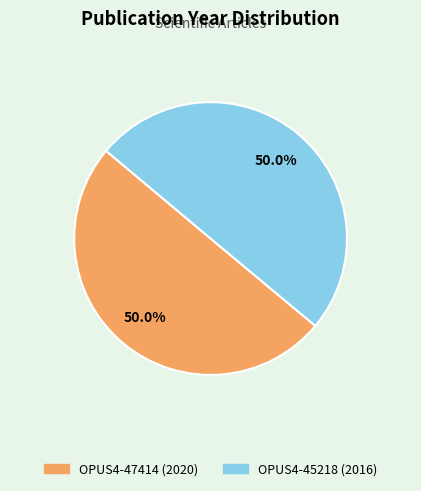

What is the ratio of the value at OPUS4-47414 to the value at OPUS4-45218?

1.0